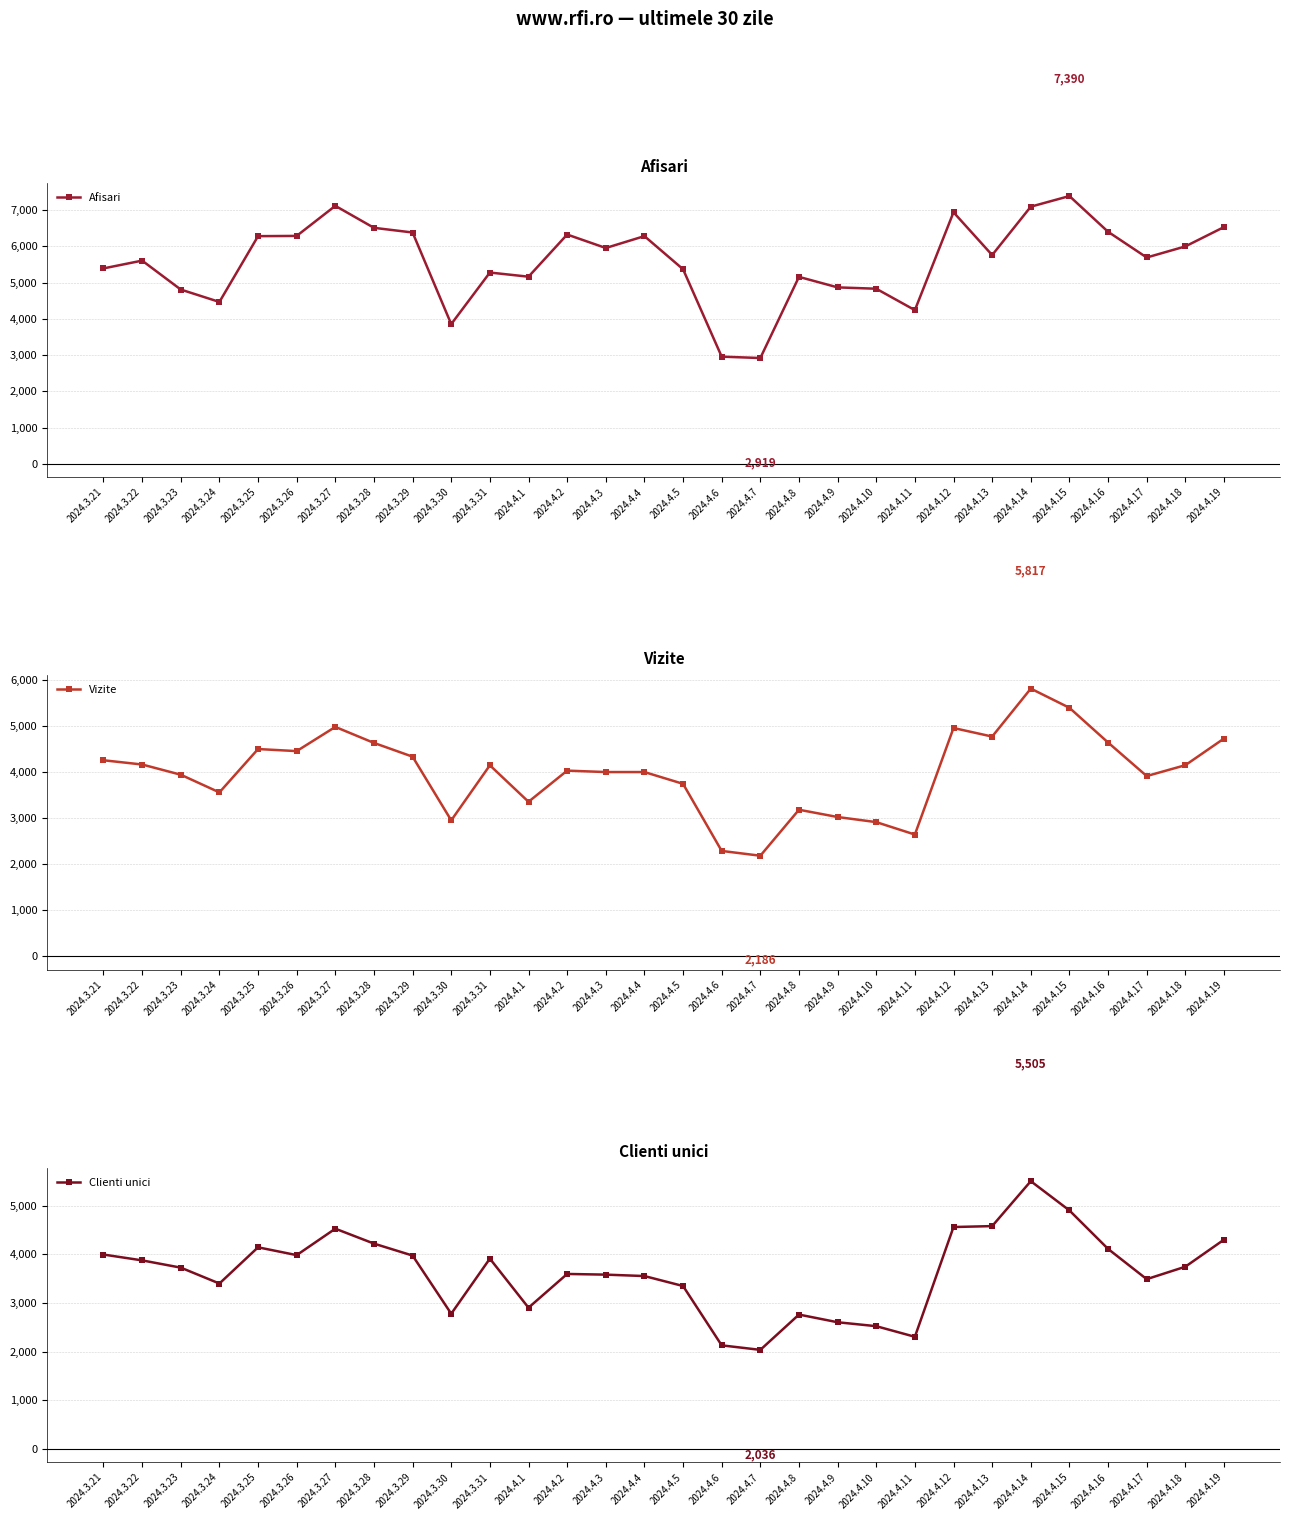

True or false: Clienti unici and Vizite intersect in this chart.

False